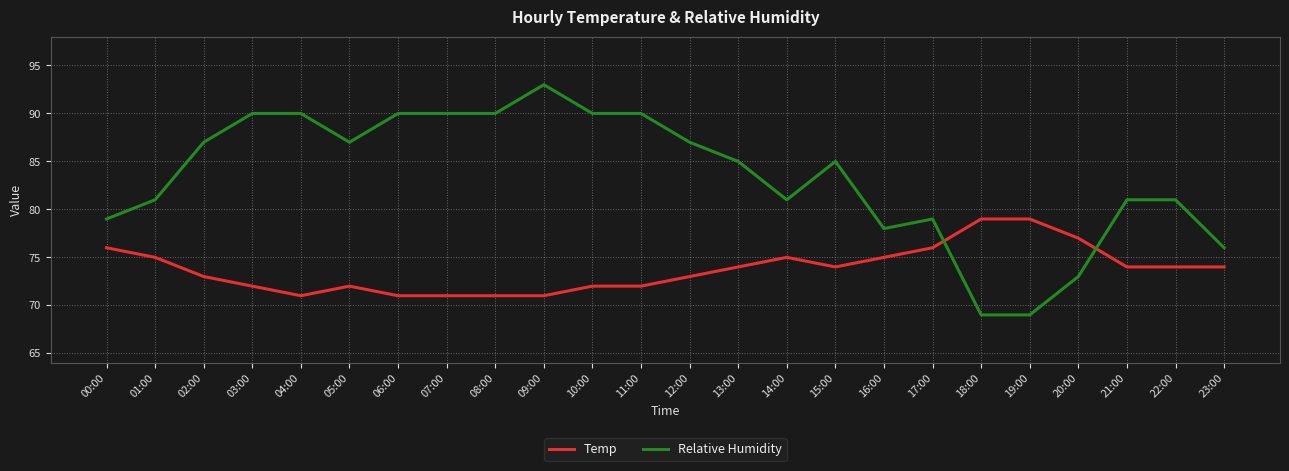

At 22:00, list the series in order from largest to smallest.

Relative Humidity, Temp